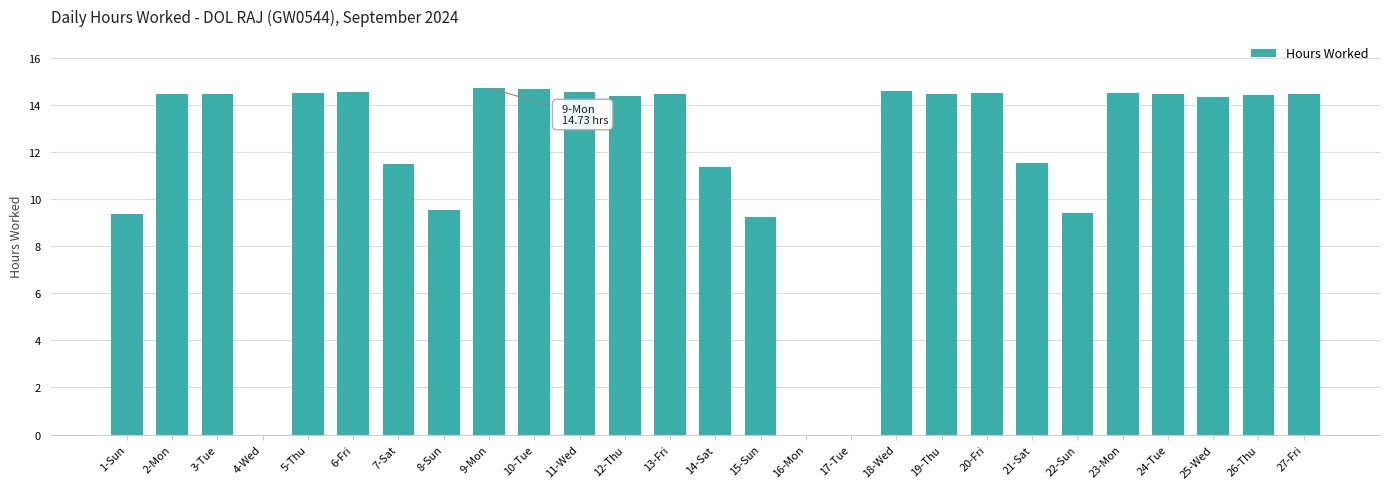

Does the chart contain stacked bars?

No